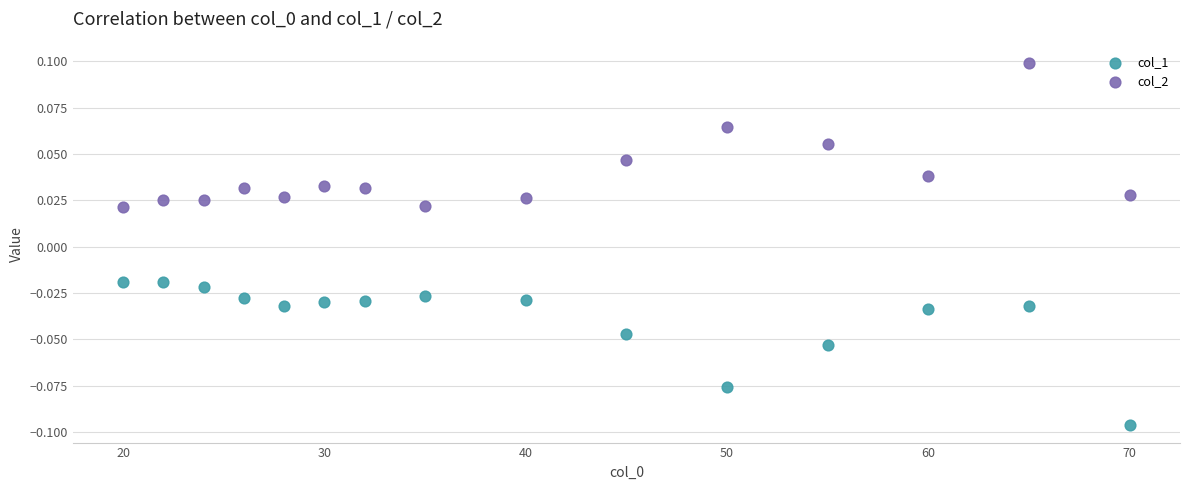

Across all data points, what is the range of X values (max minus min)?

50.0